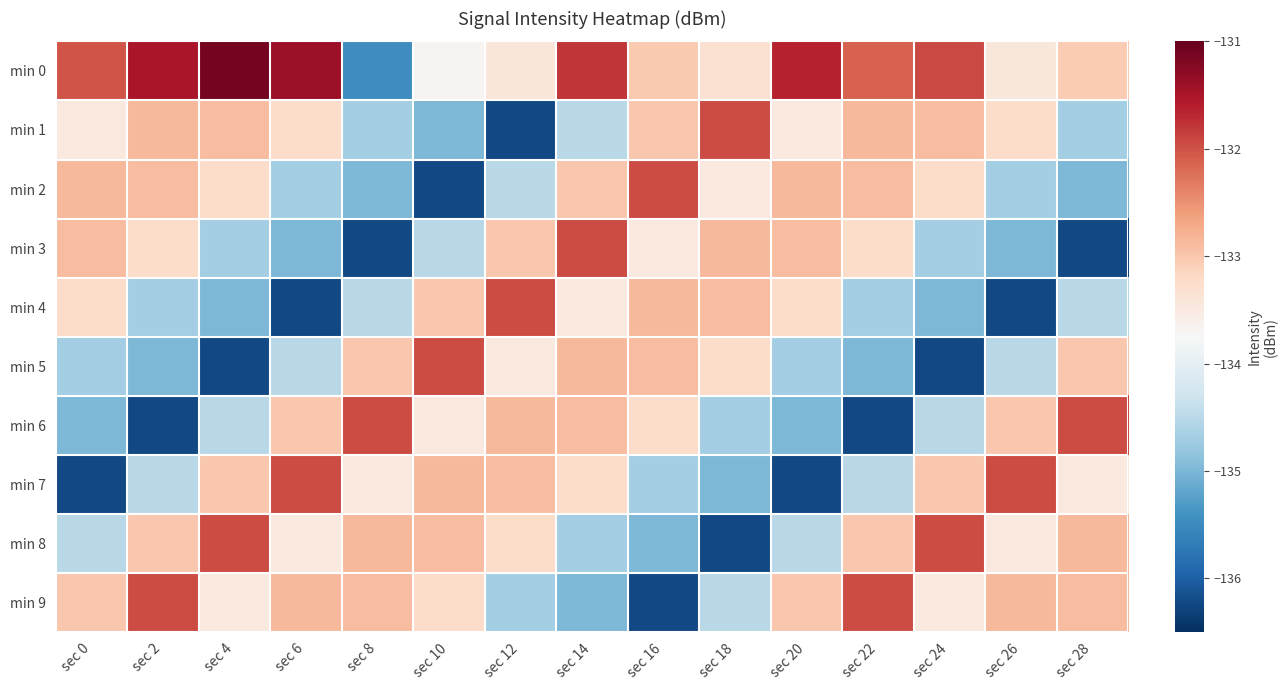

Count the number of data series in this chart.

10